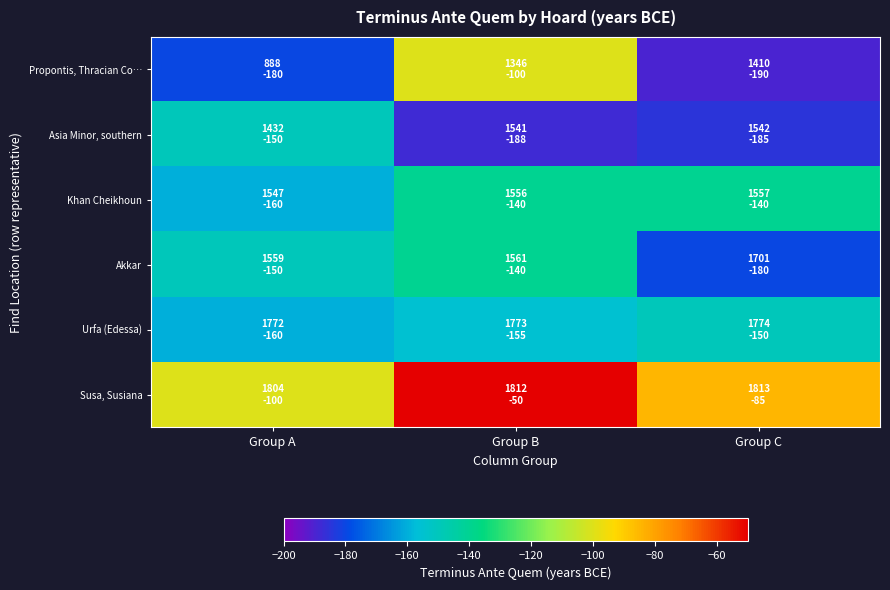

Which series has the widest spread of values?

Propontis, Thracian Co…